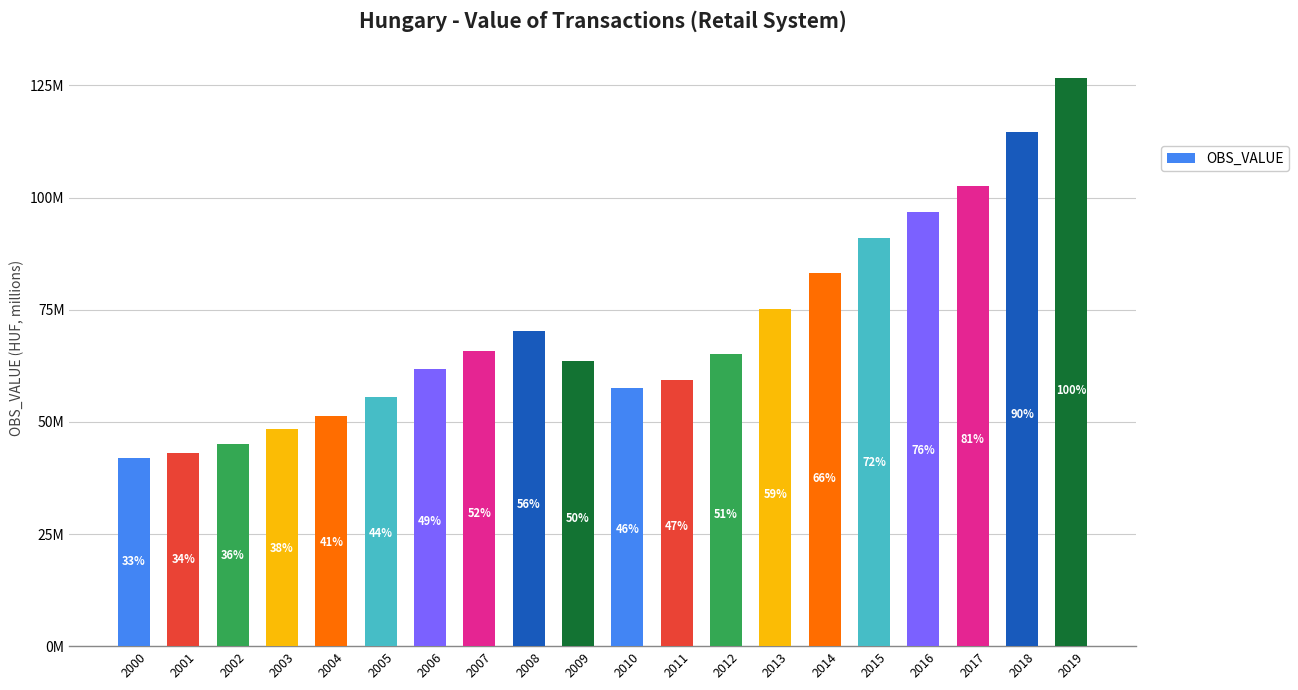

Reading right to left, what are all the values shown in this chart?

126648710.0	114525073.9	102549327.0	96688319.6	90942941.2	83186278.6	75237789.4	65081042.9	59351815.8	57648920.8	63482481.7	70334581.3	65907356.4	61886690.6	55609626.7	51320142.0	48455794.0	45074475.0	42975194.0	41904595.0